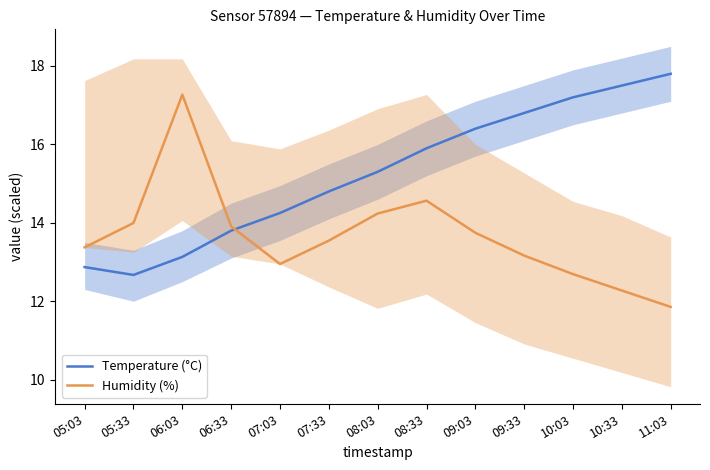

How many times do Humidity (%) and Temperature (°C) cross each other?

1